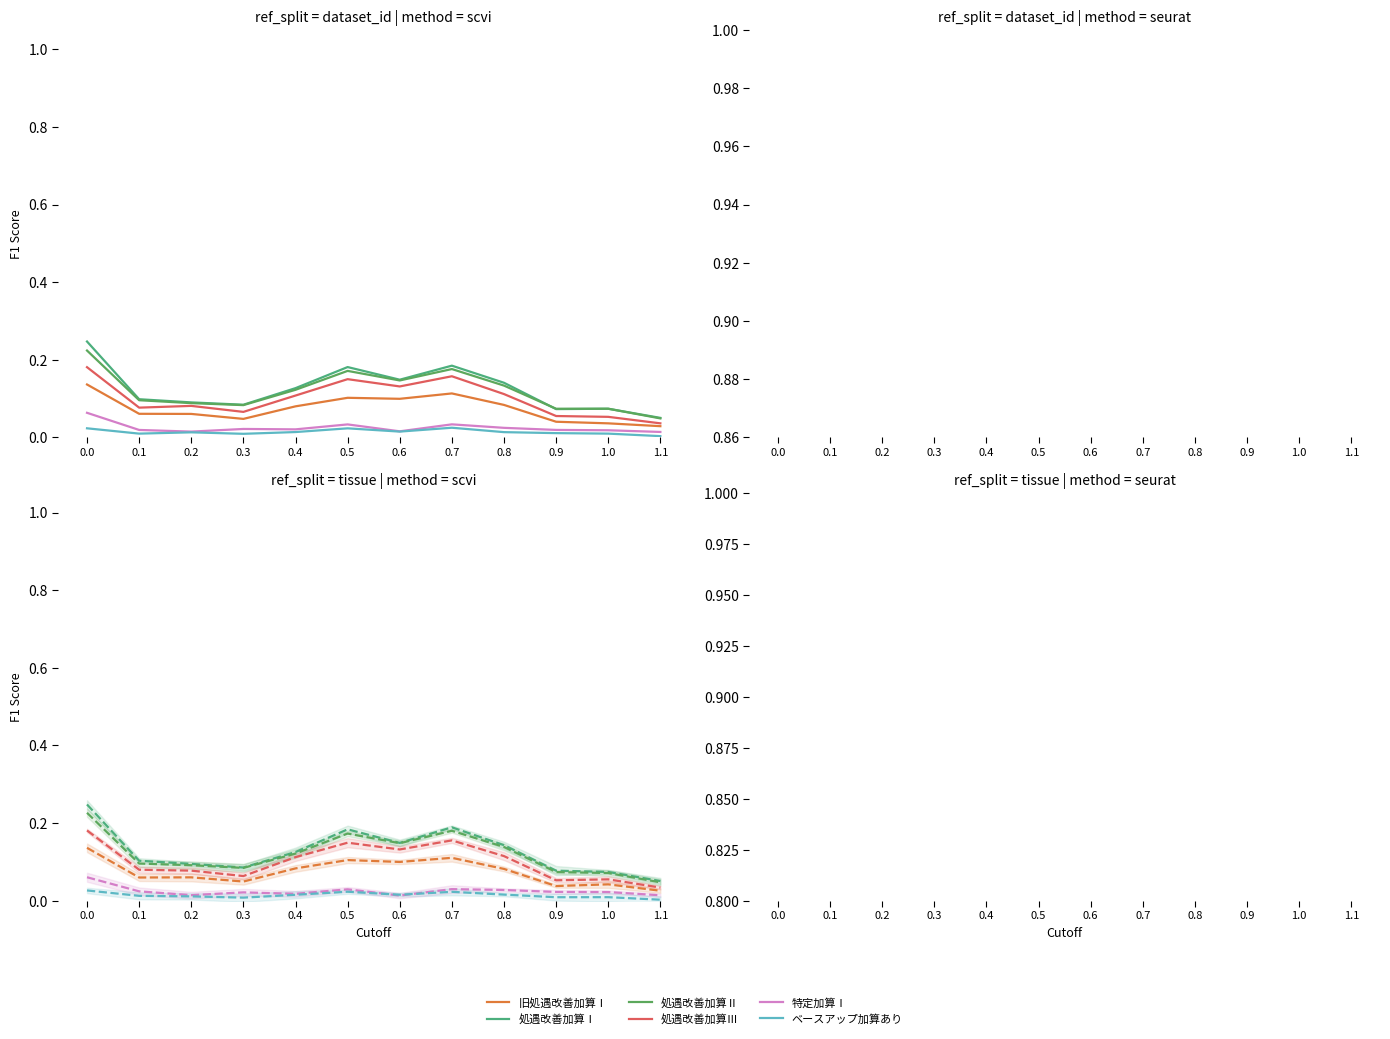

What is the value of the 処遇改善加算Ⅰ point at the 10th from the left?

0.1